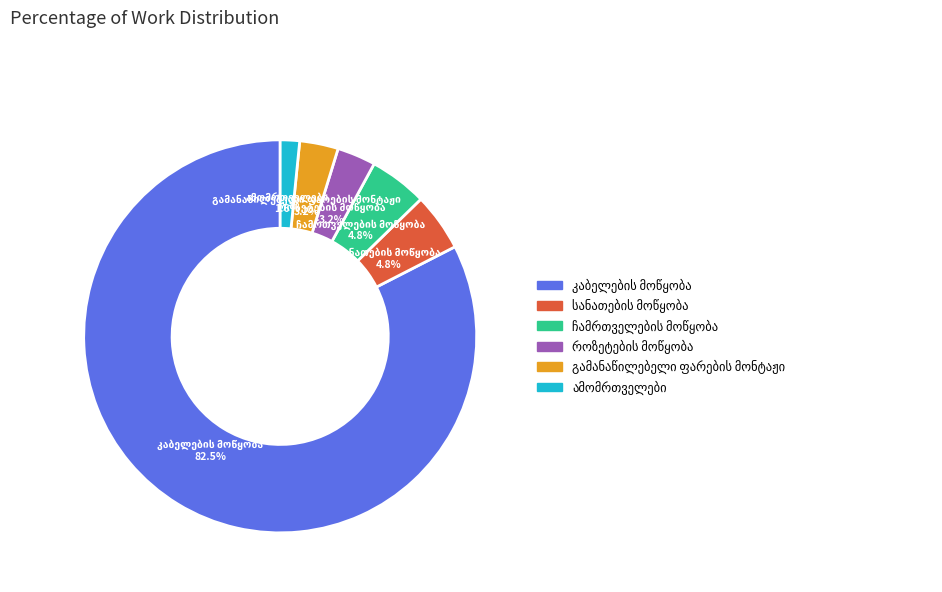

Does any single category account for the majority?

Yes